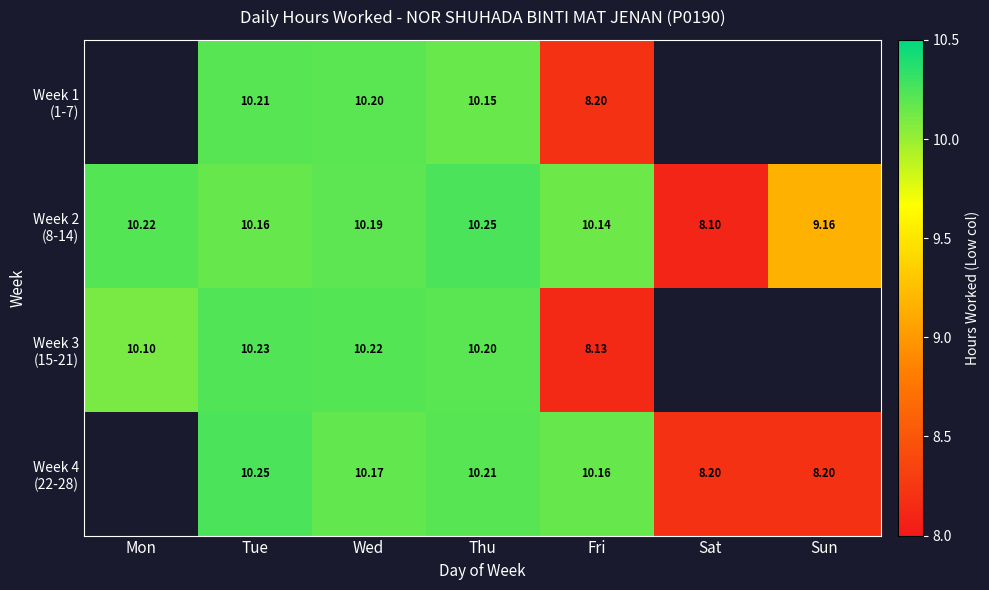

At which label does Week 1 (1-7) first exceed 10?

Tue